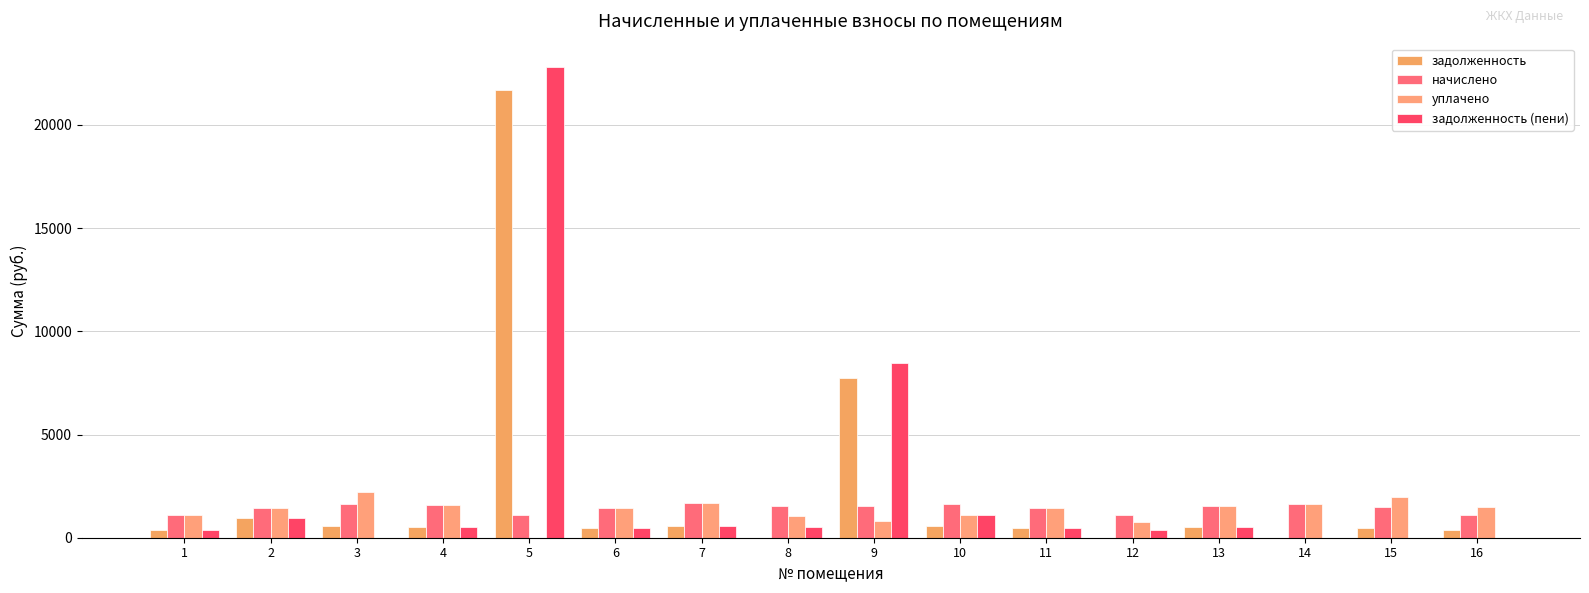

What is the approximate value of начислено at 7?

1668.0